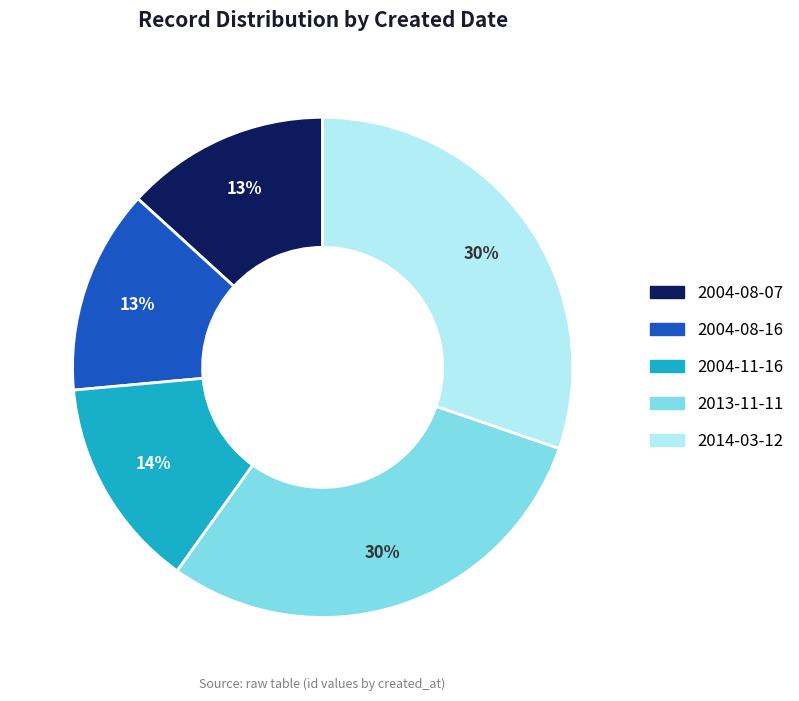

How many slices are in this pie chart?

5